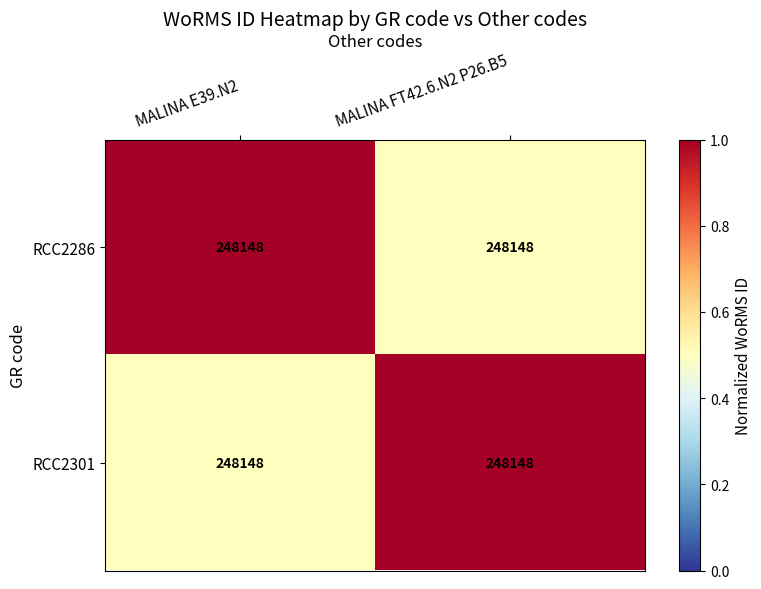

What is the maximum value shown in the chart?

1.0